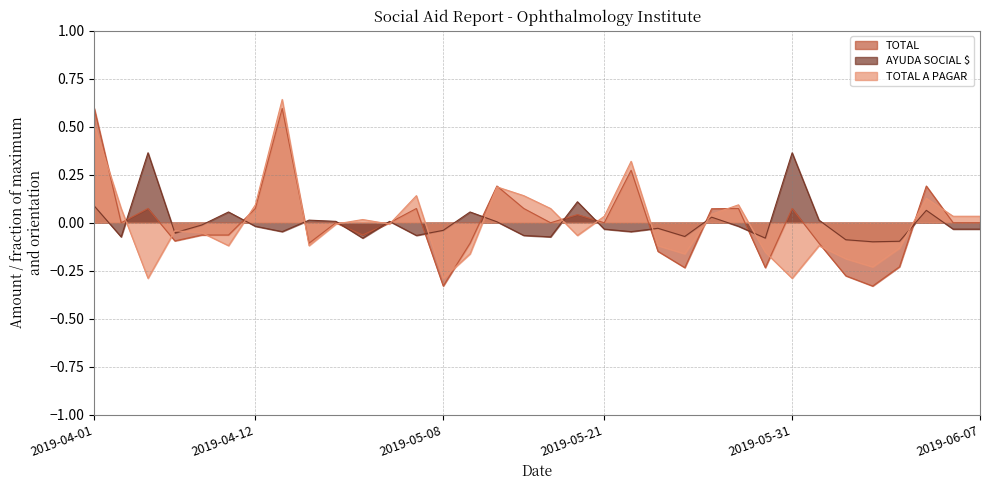

At which category does the chart reach its peak across all series?

2019-04-23